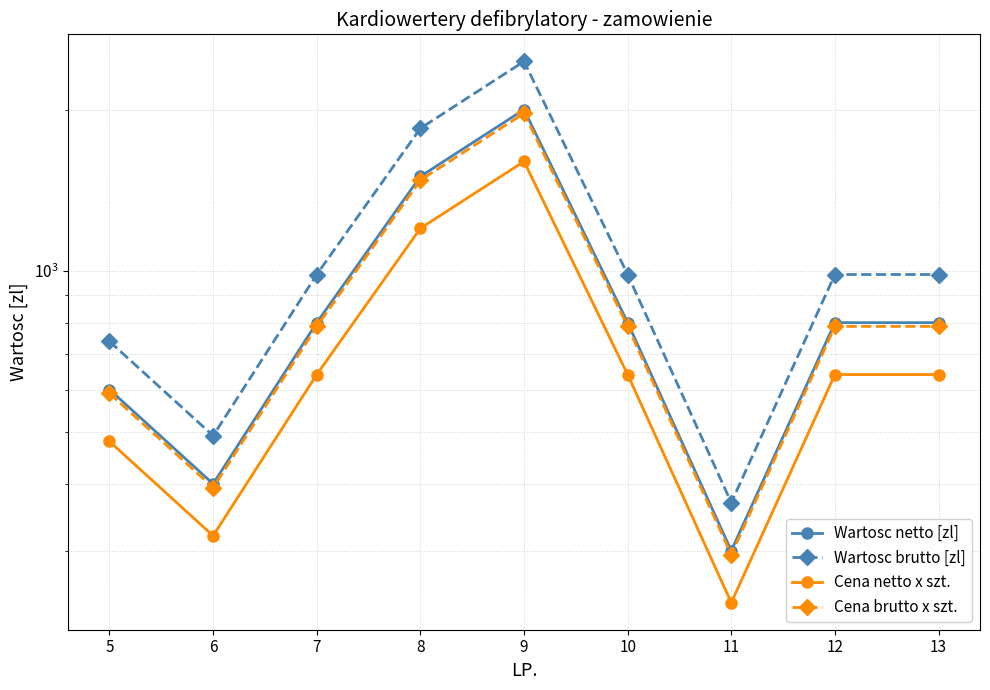

How many lines are shown in the chart?

4